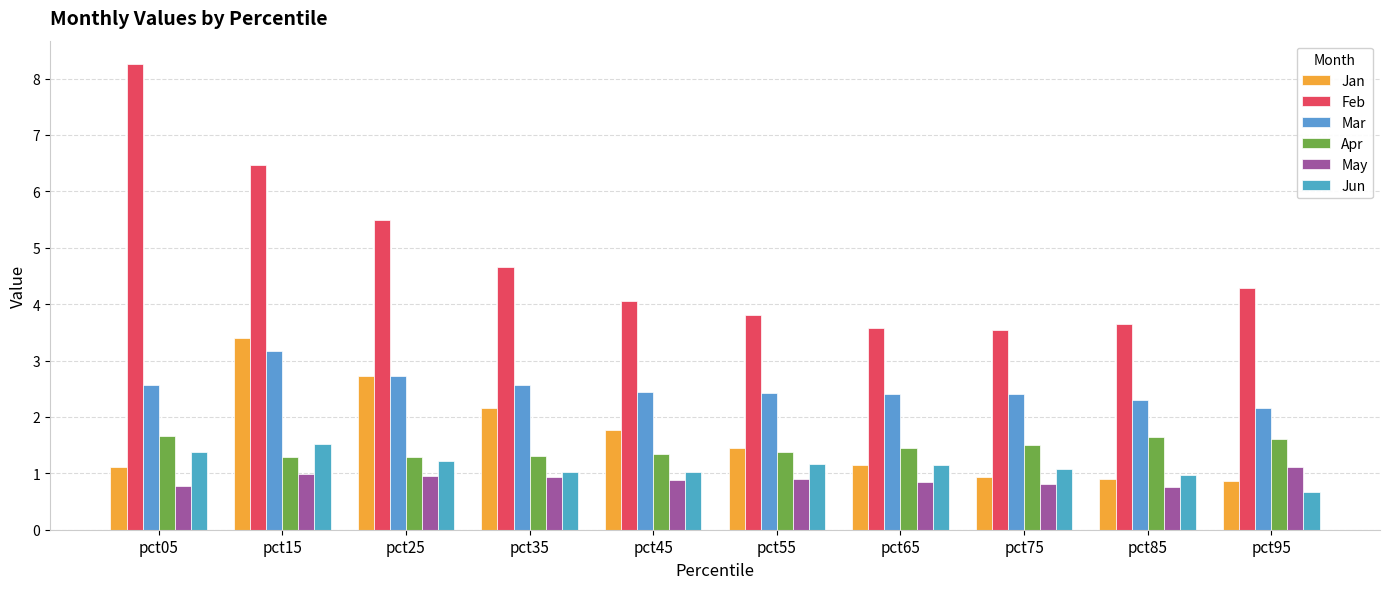

What is the approximate value of Jan at pct45?

1.8